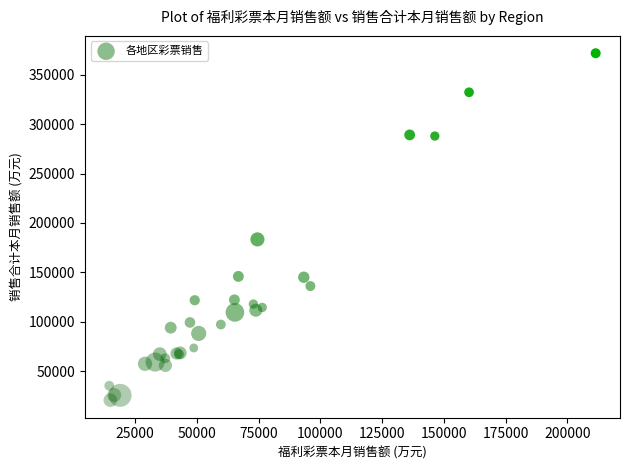

What Y value in the scatter plot is closest to 196247?

183436.2